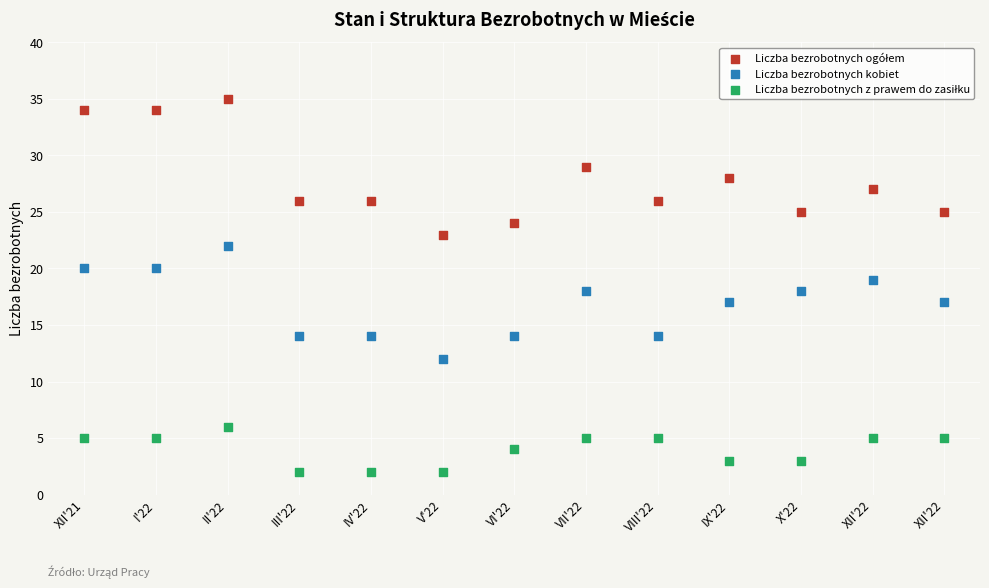

How many data points are displayed?

39